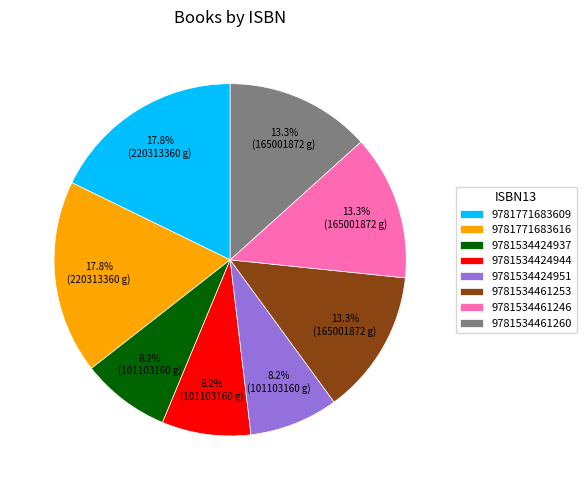

Is it true that 9781771683609 is 18% of the pie?

True